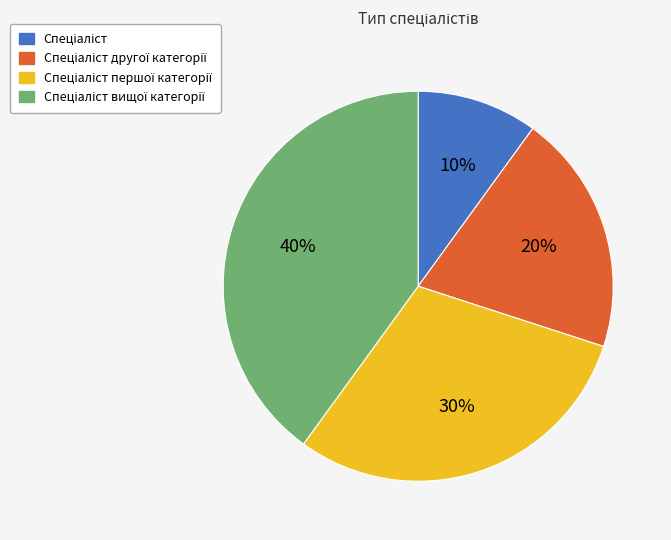

To the nearest percent, what is the difference between the largest and smallest slice percentages?

30%